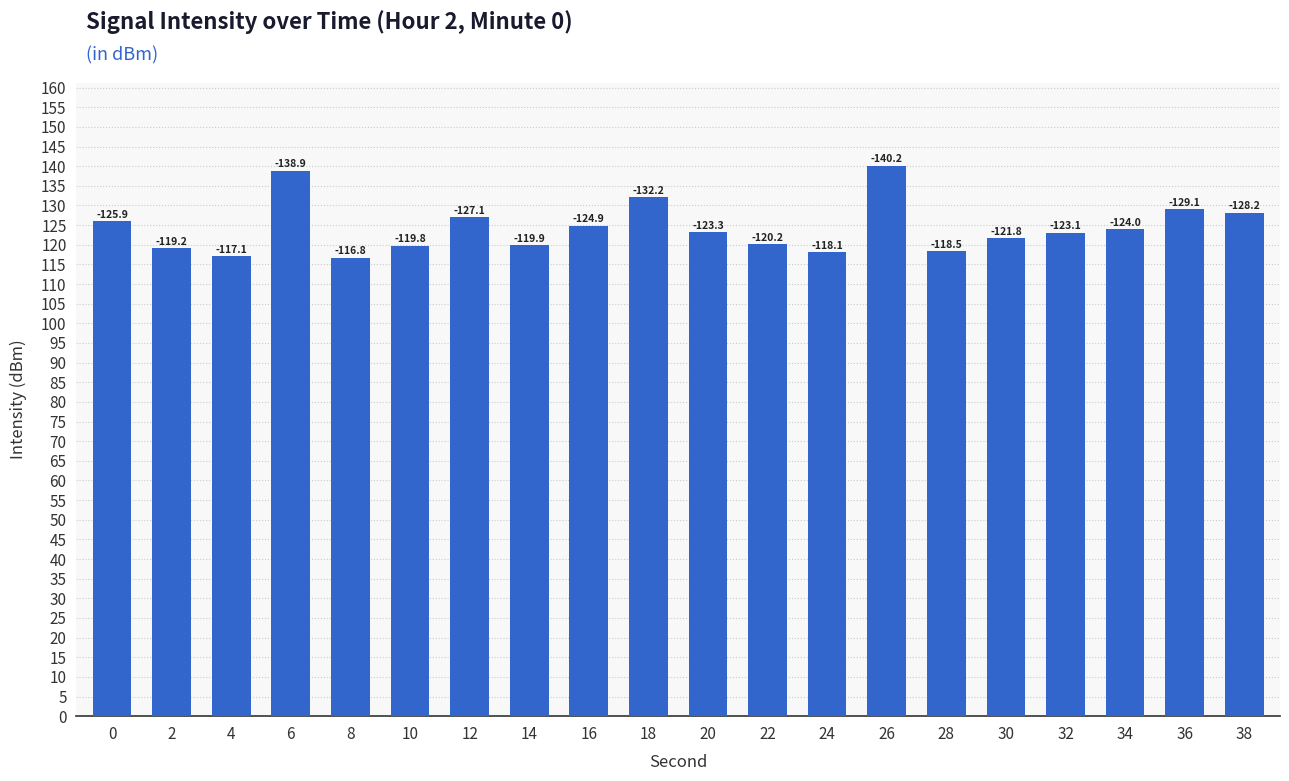

Reading left to right, list all the values displayed in this chart.

0=125.9	2=119.2	4=117.1	6=138.9	8=116.8	10=119.8	12=127.1	14=119.9	16=124.9	18=132.2	20=123.3	22=120.2	24=118.1	26=140.2	28=118.5	30=121.8	32=123.1	34=124.0	36=129.1	38=128.2